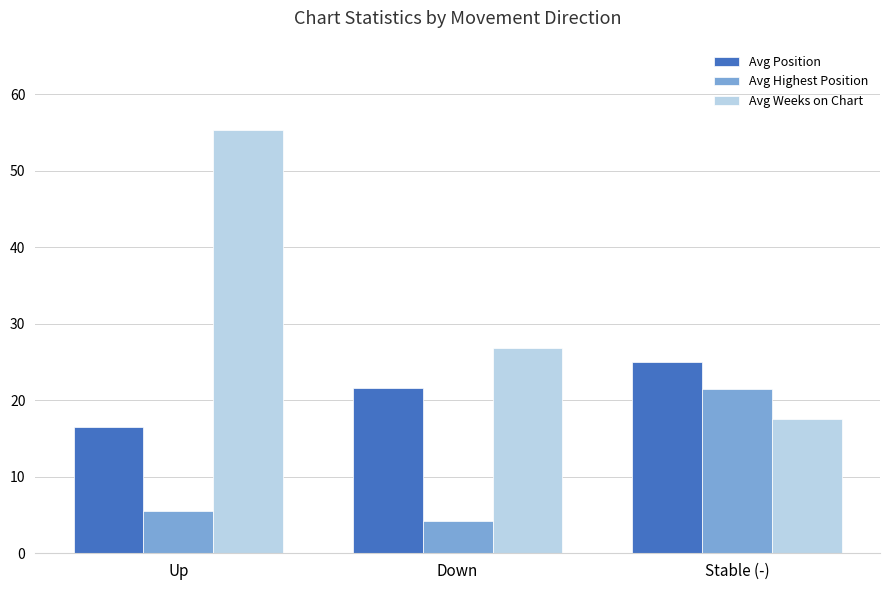

The value of Avg Highest Position at Stable (-) is 10.9. True or false?

False